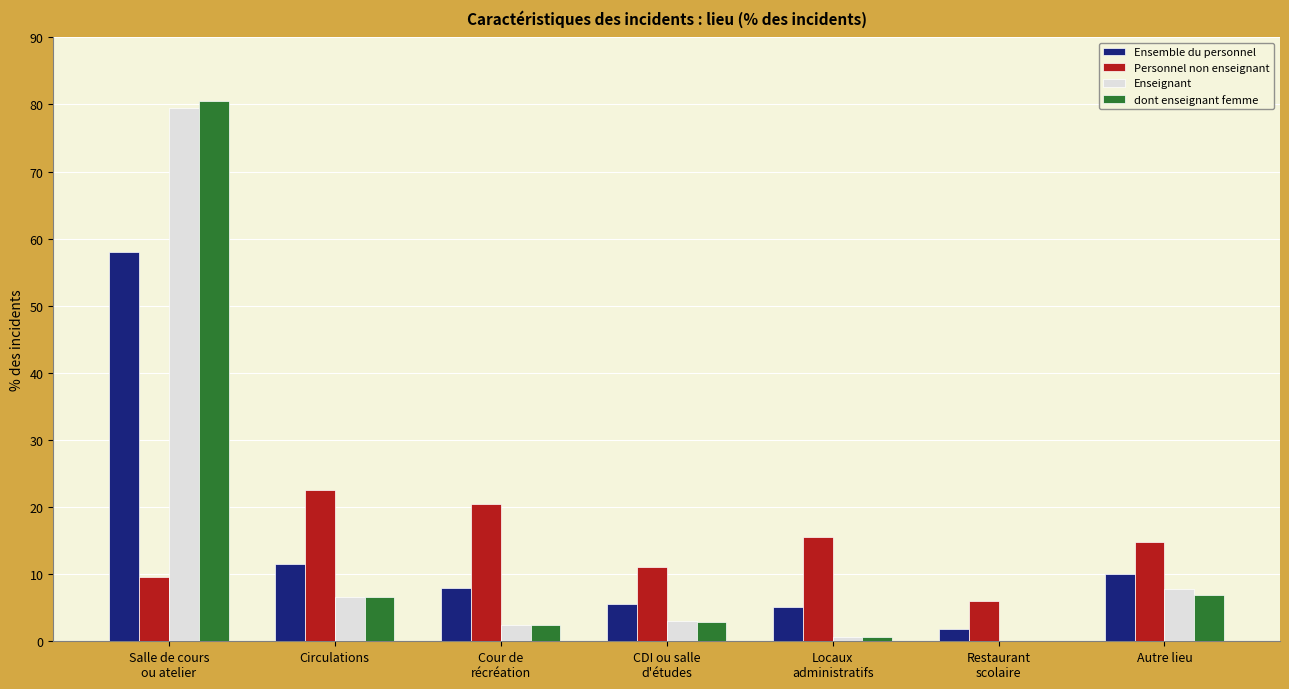

What are all the series names shown in the legend?

Ensemble du personnel, Personnel non enseignant, Enseignant, dont enseignant femme